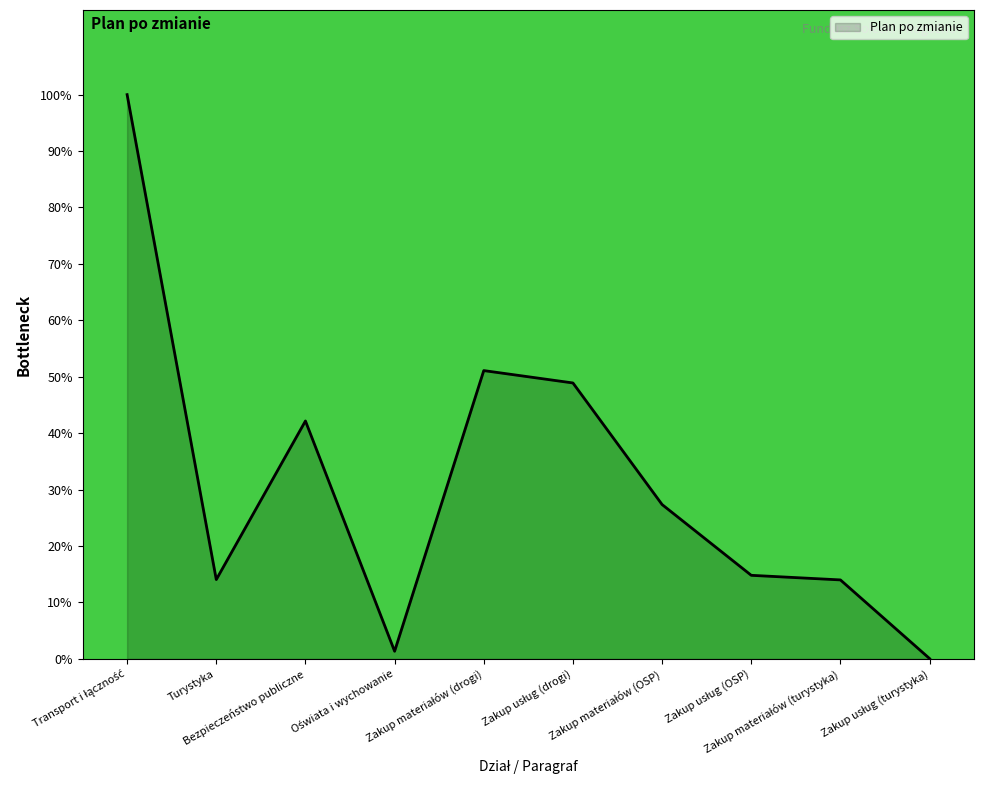

What is the maximum value shown in the chart?

100.0